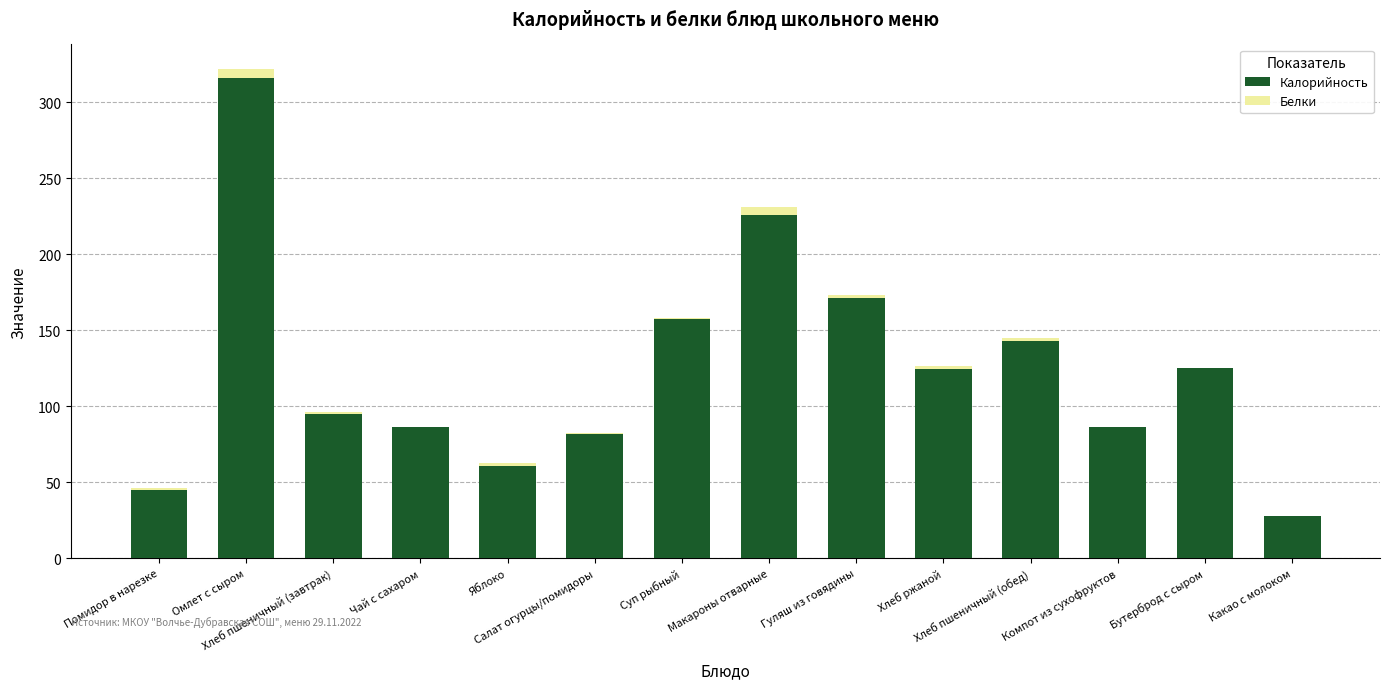

What is the sum of all Калорийность values?

1744.5